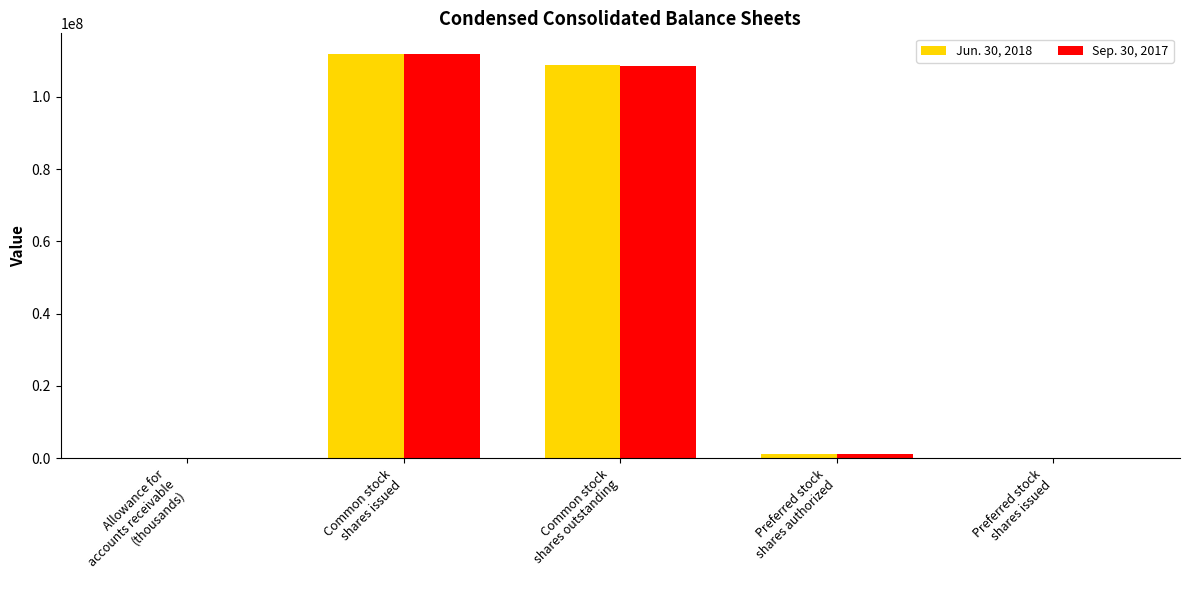

Which series has the largest range (max minus min)?

Jun. 30, 2018